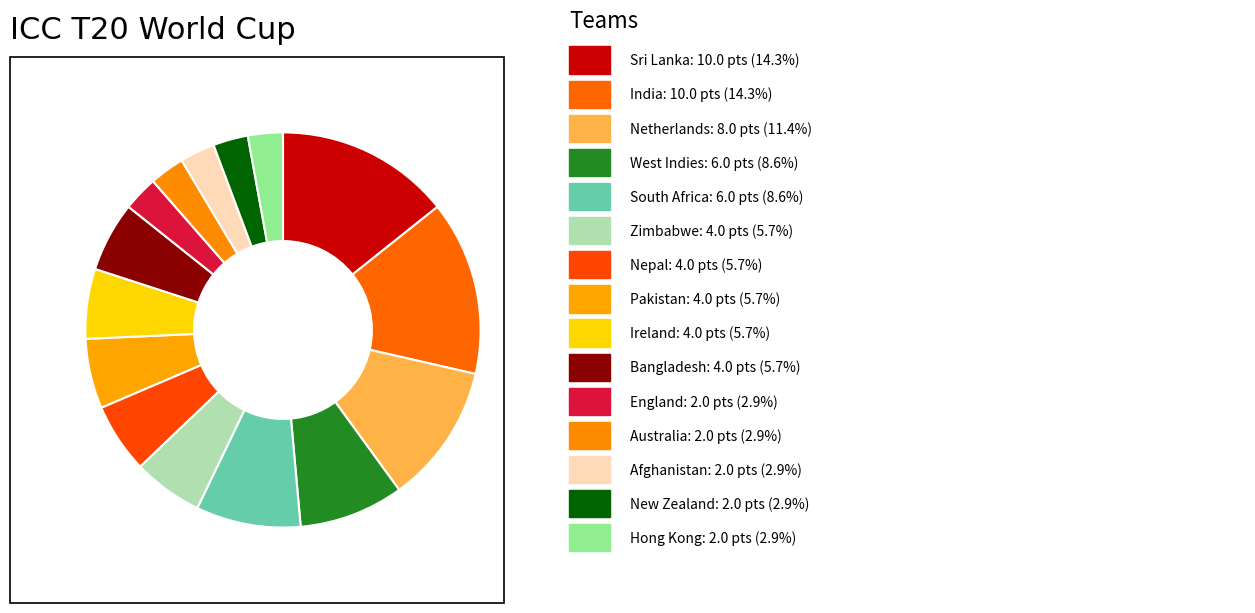

Which category has the biggest portion of the pie?

Sri Lanka